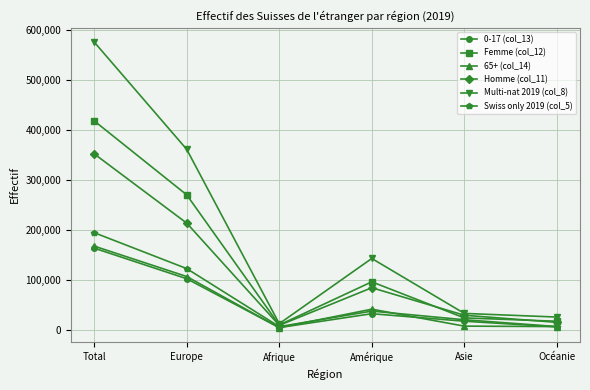

How many categories are shown in the chart?

6